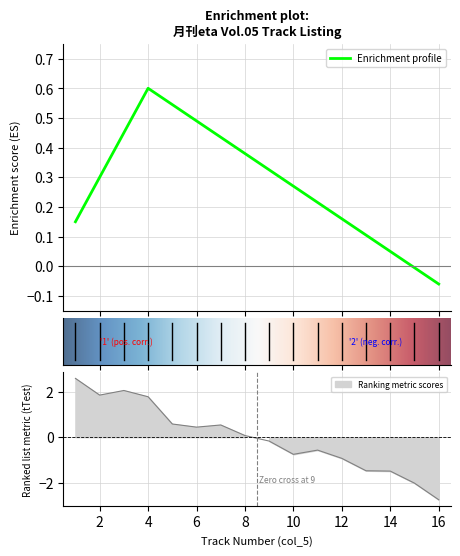

Is it true that the value at 2 is 1.9?

True